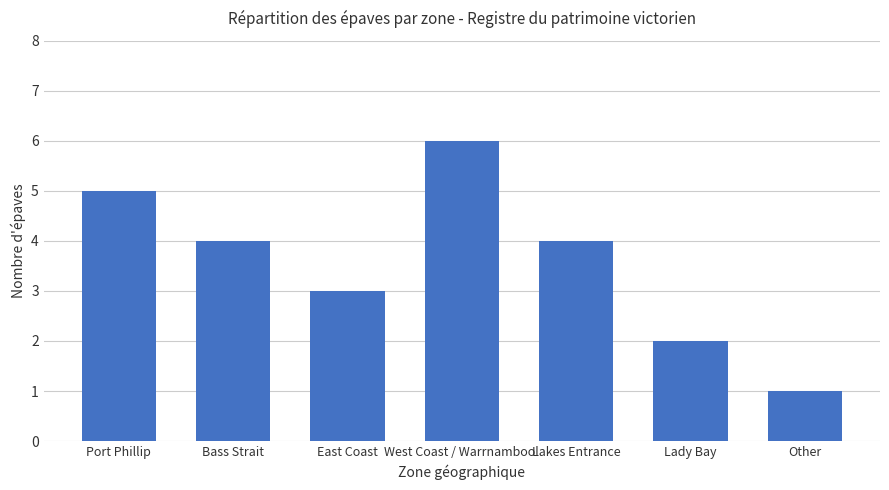

What is the ratio of the value at Port Phillip to the value at West Coast / Warrnambool?

0.8